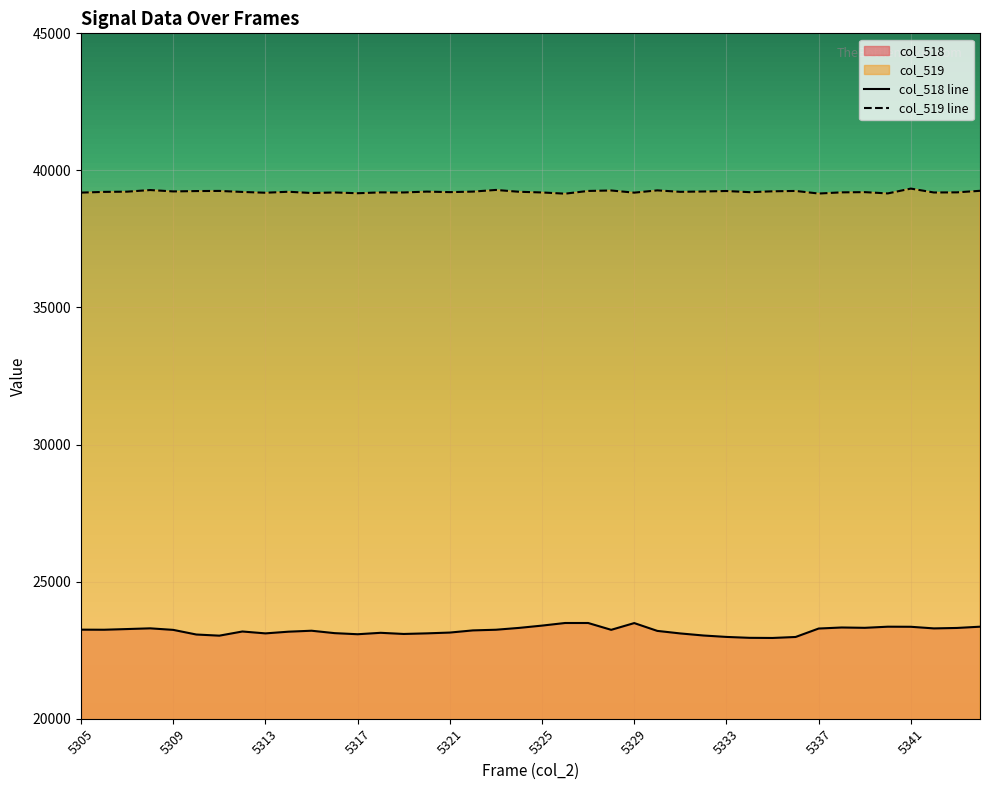

Reading right to left, extract all data points from this chart.

col_518 line: 23357	23311	23295	23354	23357	23316	23328	23290	22982	22946	22951	22984	23036	23111	23204	23489	23243	23492	23492	23397	23313	23246	23222	23143	23114	23092	23134	23082	23122	23210	23175	23113	23182	23030	23072	23241	23297	23271	23246	23249
col_519 line: 39256	39200	39195	39337	39161	39208	39200	39157	39251	39238	39207	39249	39232	39219	39272	39189	39268	39251	39152	39196	39221	39288	39227	39208	39227	39196	39199	39168	39196	39176	39222	39186	39215	39252	39247	39234	39284	39225	39217	39190